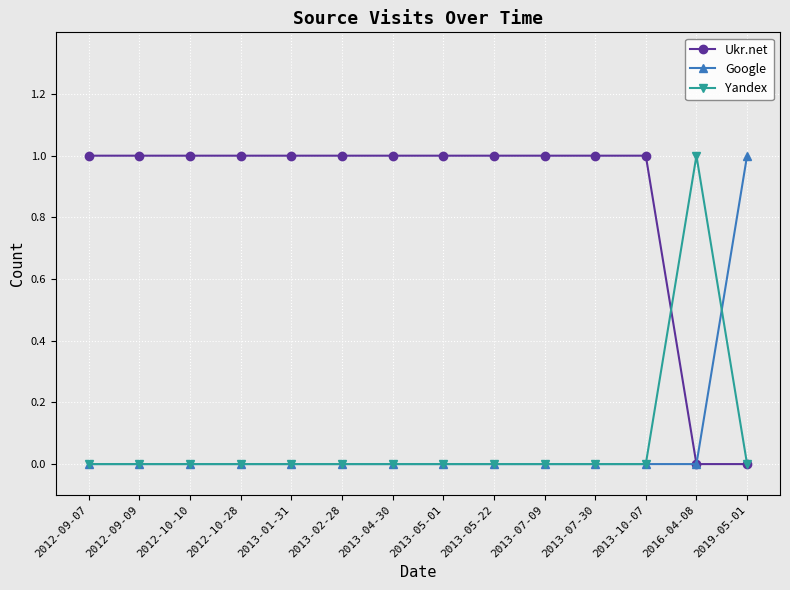

True or false: Google has a value of 1 at 2019-05-01.

True